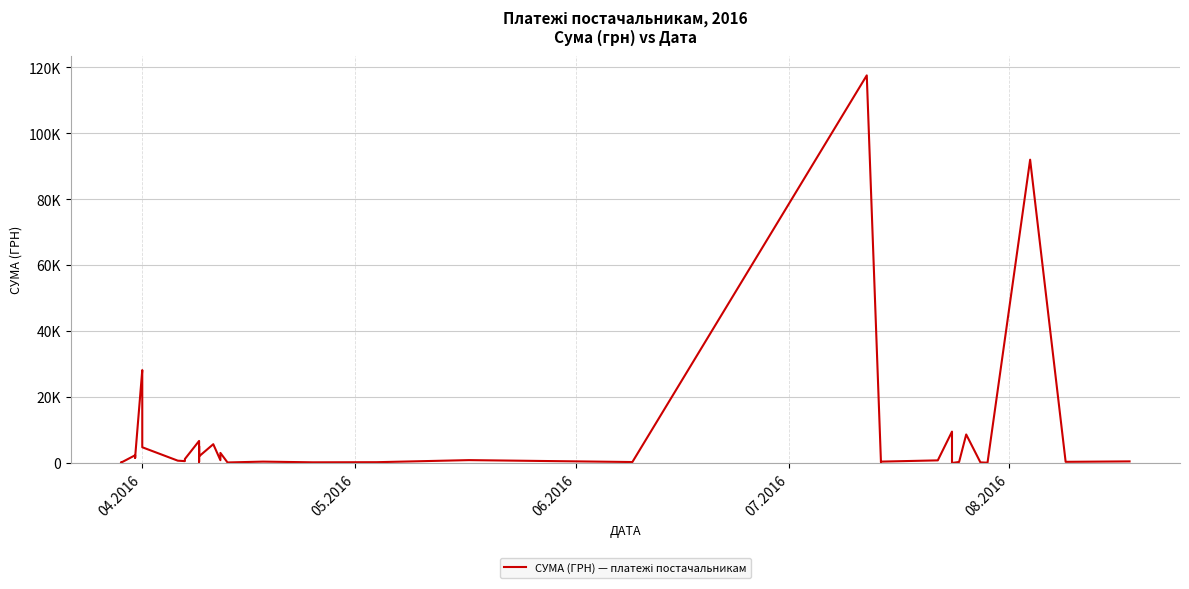

How many values exceed 805?

20